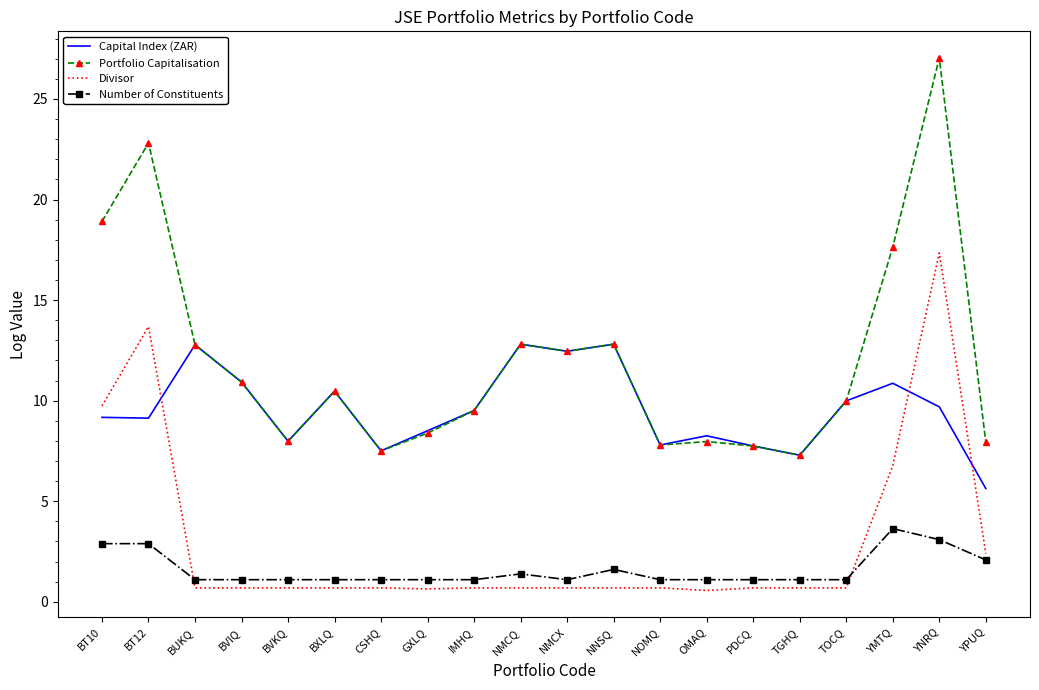

What is the smallest value displayed?

0.6